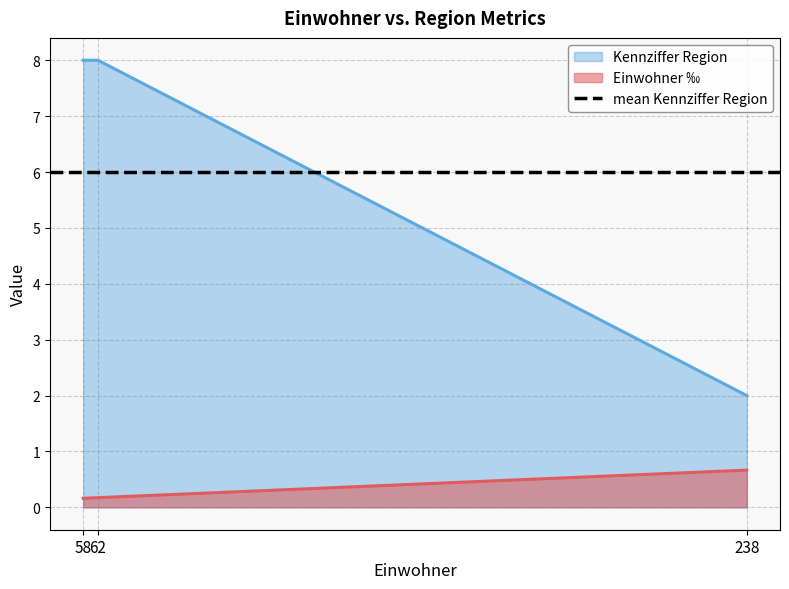

The Kennziffer Region series shows 8.0 at 58. True or false?

True